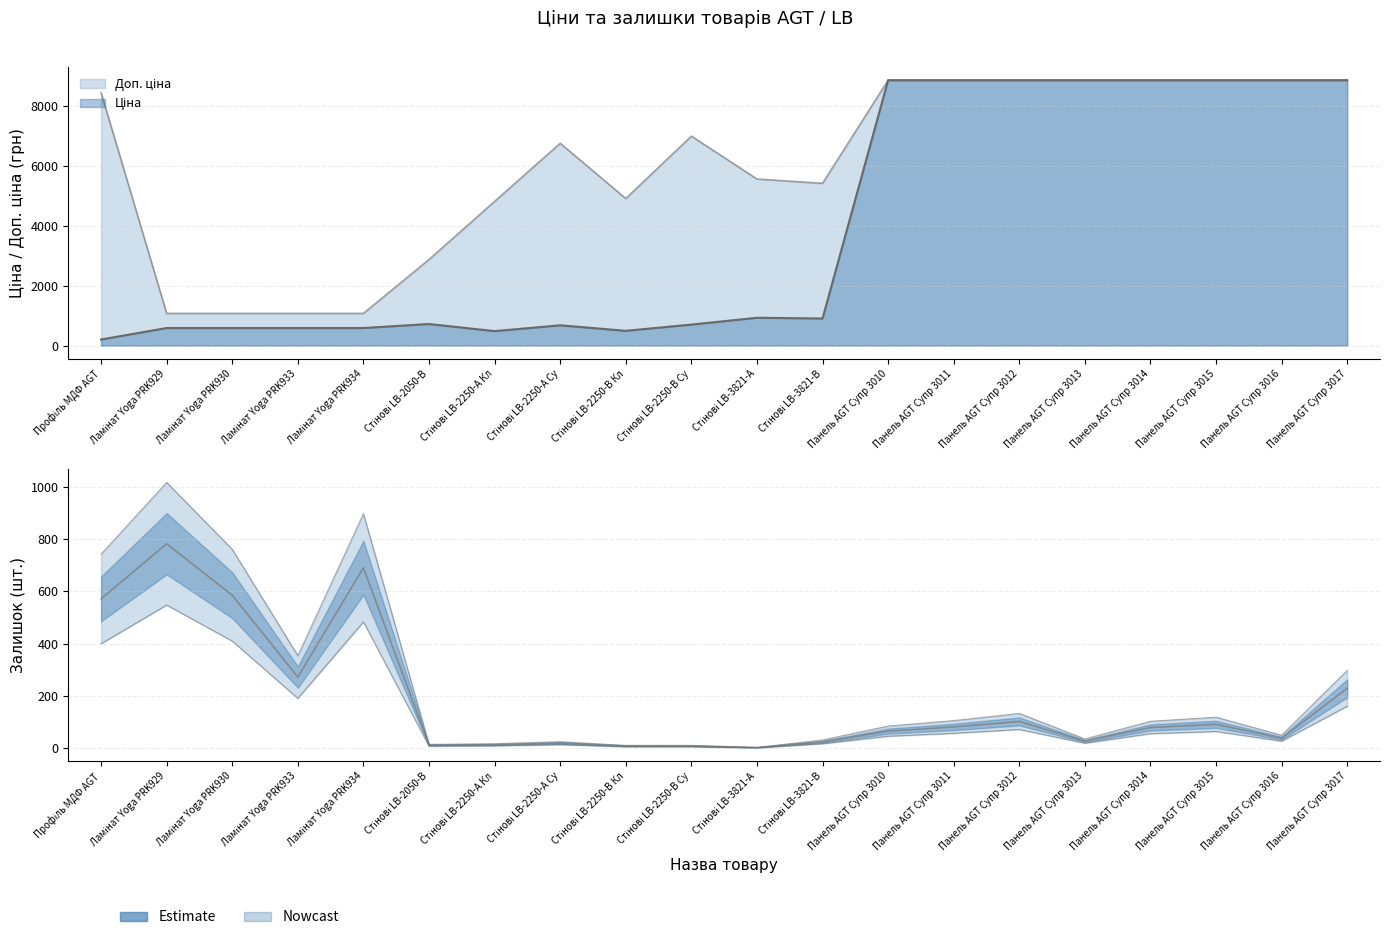

Which category has the highest value in the Доп. ціна series?

Панель AGT Супр 3010